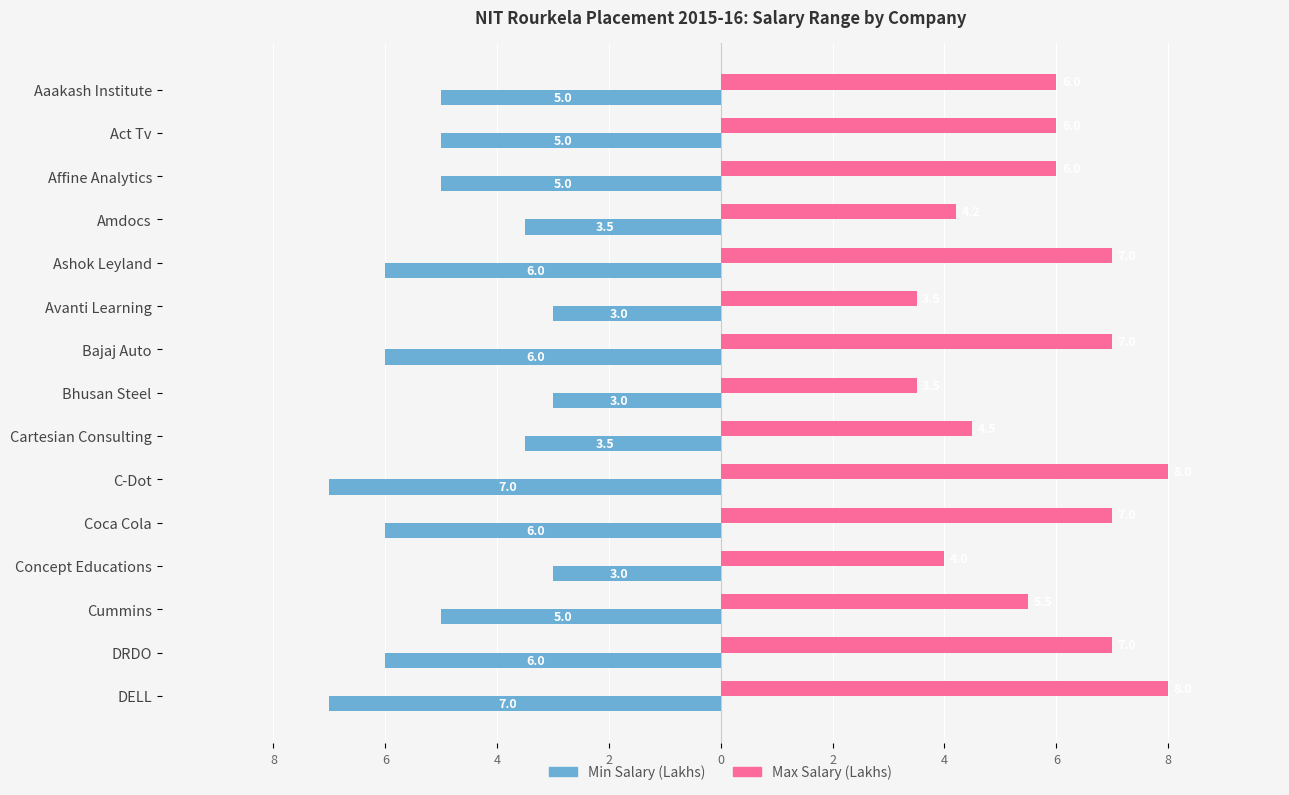

Which series has the largest range (max minus min)?

Max Salary (Lakhs)